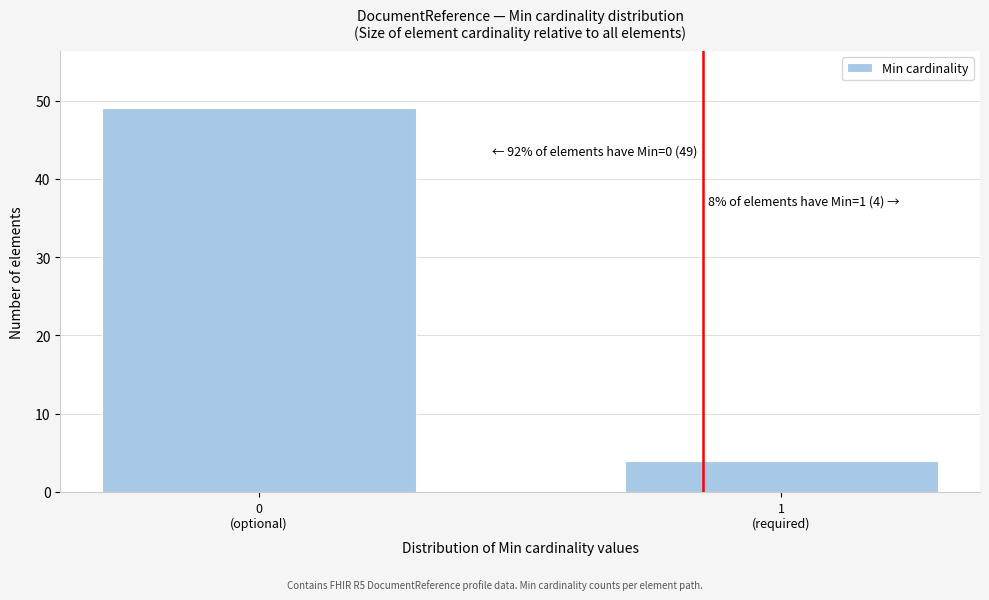

Reading left to right, extract all data points from this chart.

49	4